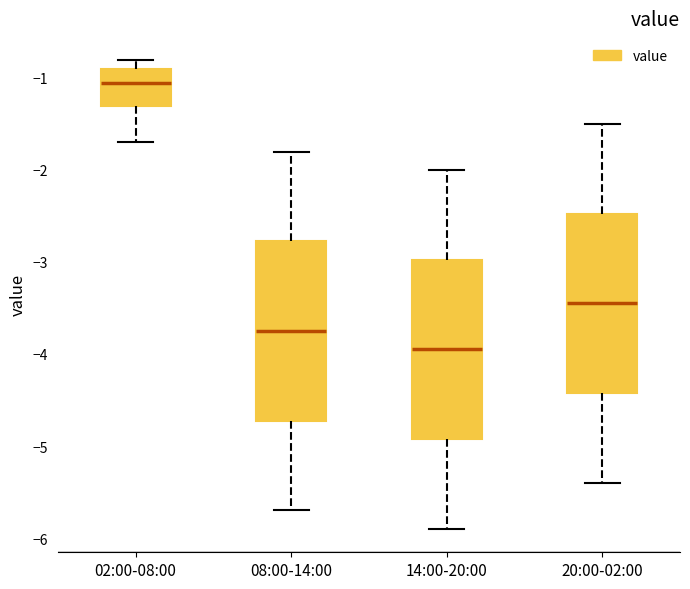

Where is the upper edge of the box for 08:00-14:00 on the y-axis? The values are not printed on the chart, so give them approximately, as read against the axis.

-2.8